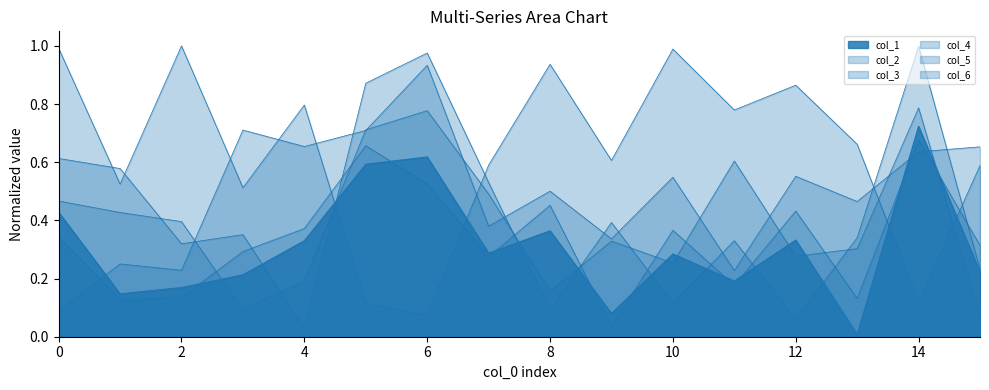

How many interior local valleys does the col_4 series have?

6